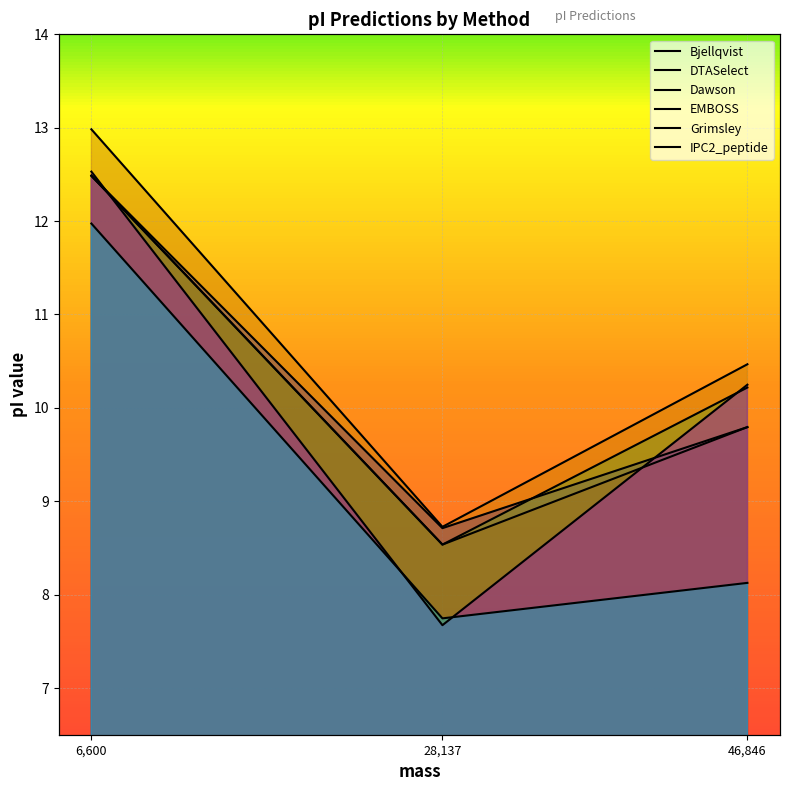

The value of Dawson at 46,846 is 18.4. True or false?

False